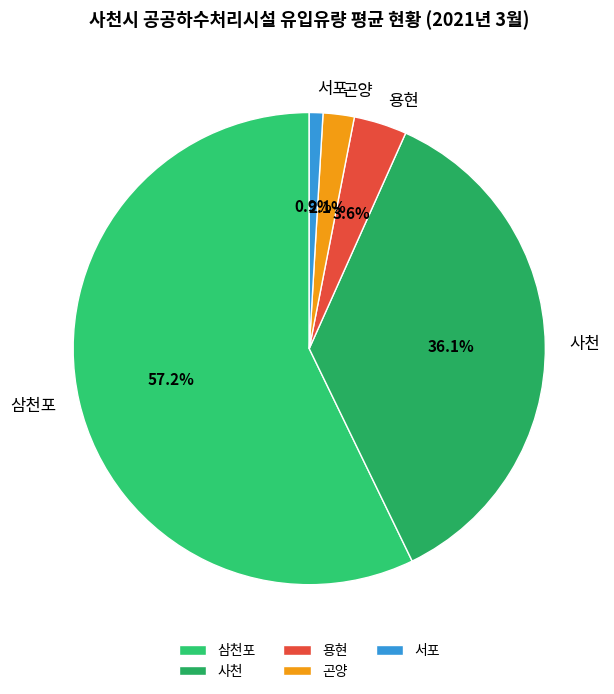

How many slices are in this pie chart?

5